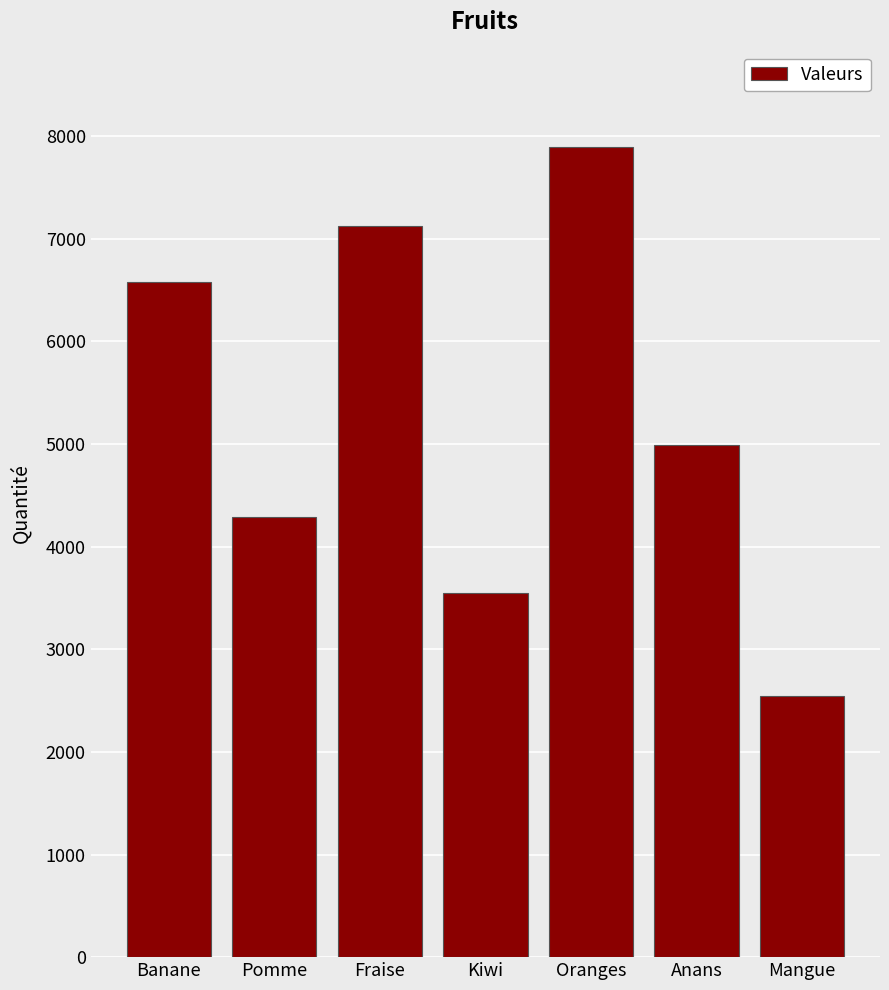

True or false: the data shows 9557 at Banane.

False